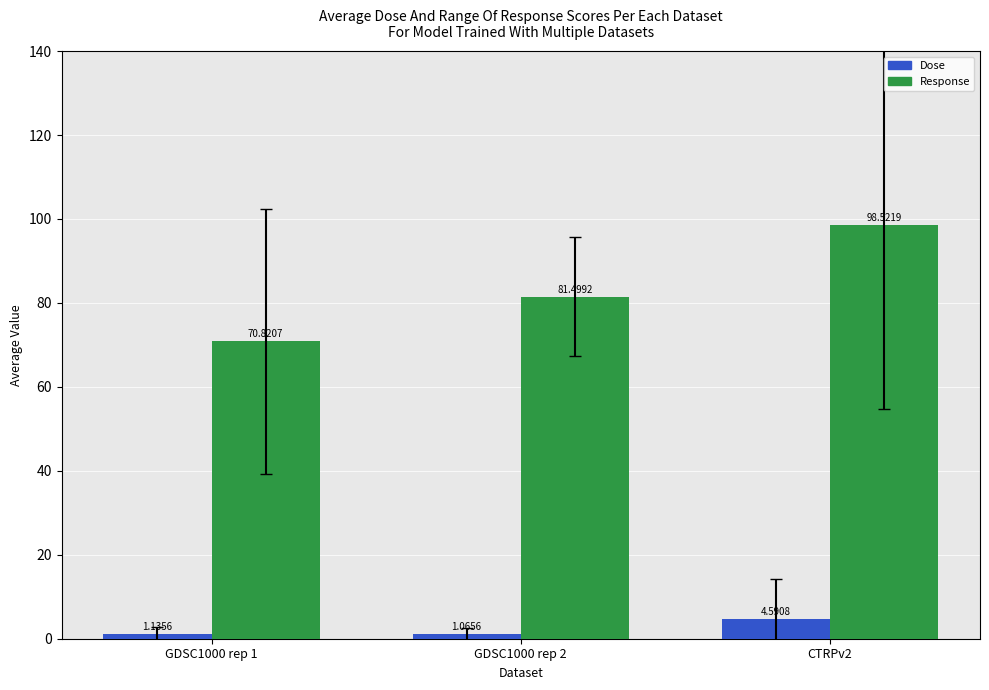

What is the spread (max minus min) of values at GDSC1000 rep 1?

69.7